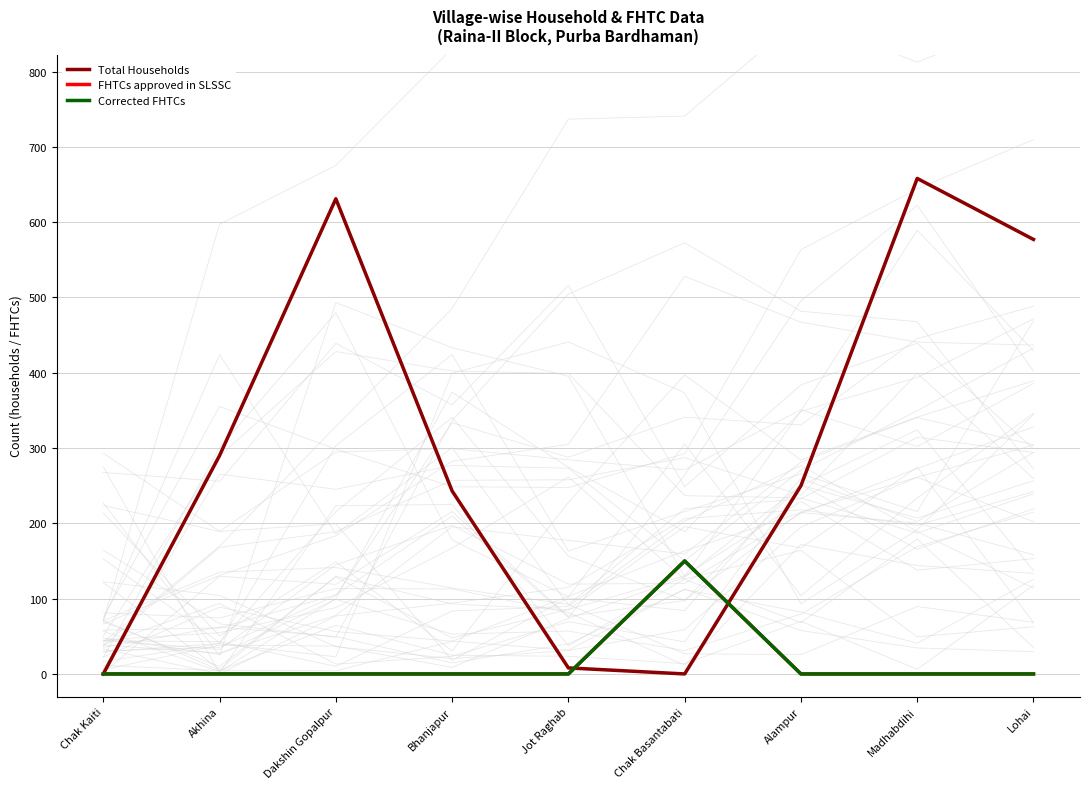

Between Dakshin Gopalpur and Bhanjapur, which series saw the biggest shift?

Total Households